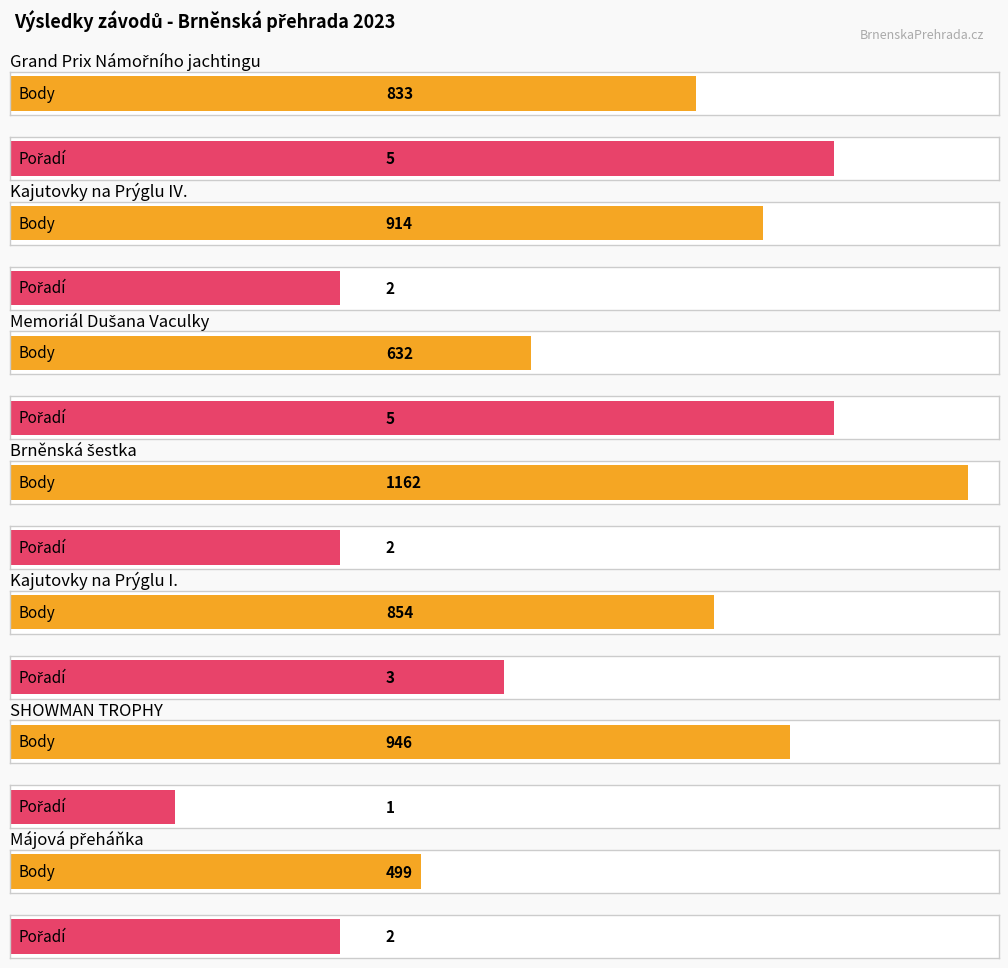

How many bars are there in total?

14